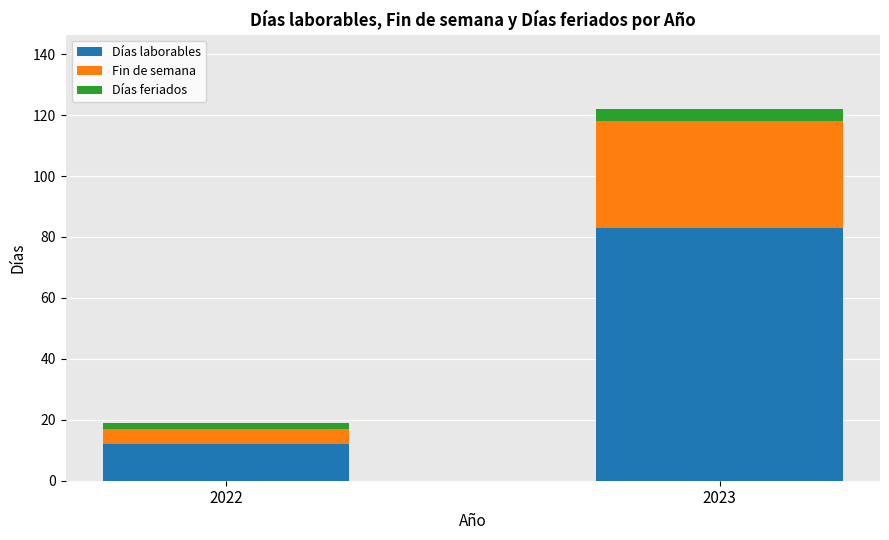

At which category is the sum across all series the highest?

2023